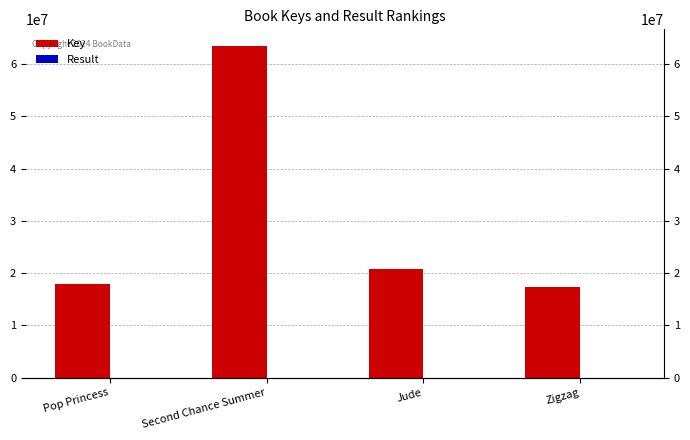

Which series has the largest total across all categories?

Key